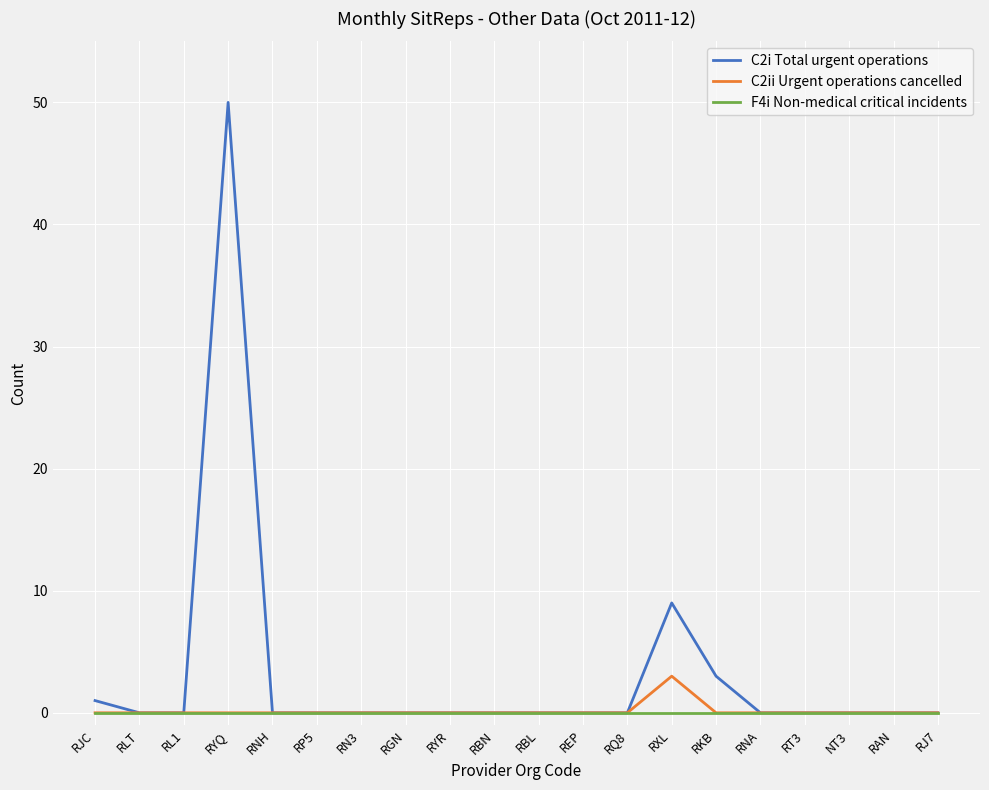

Rank the series by their maximum value, from lowest to highest.

F4i Non-medical critical incidents, C2ii Urgent operations cancelled, C2i Total urgent operations